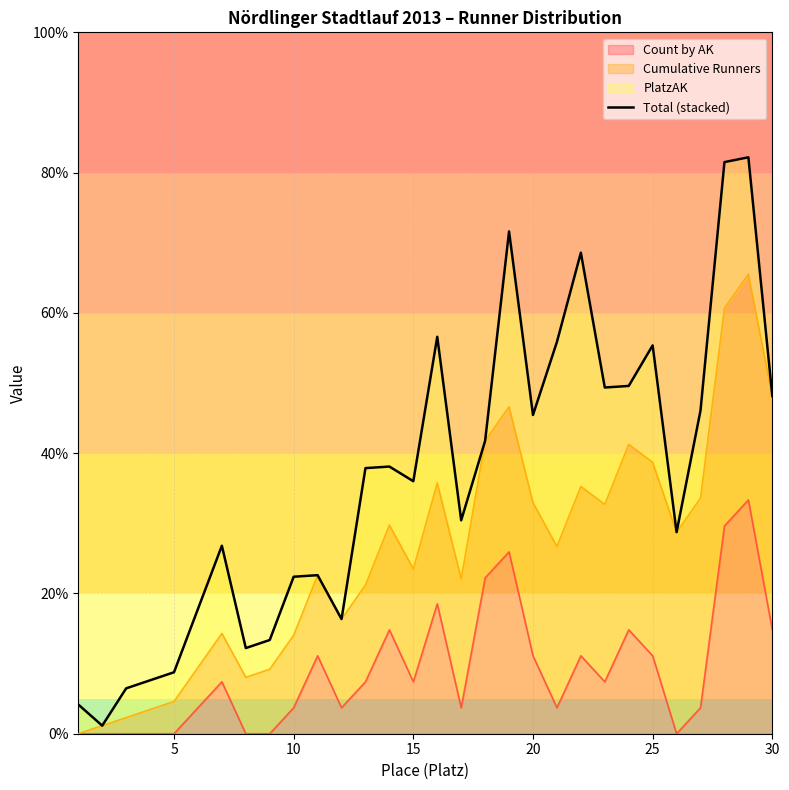

How many lines are shown in the chart?

1